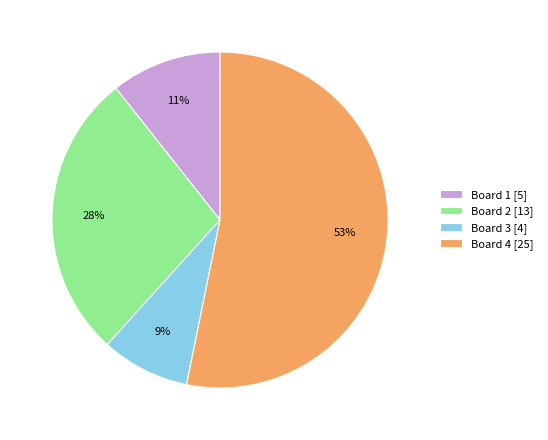

To the nearest percent, what percentage of the pie is Board 3?

9%